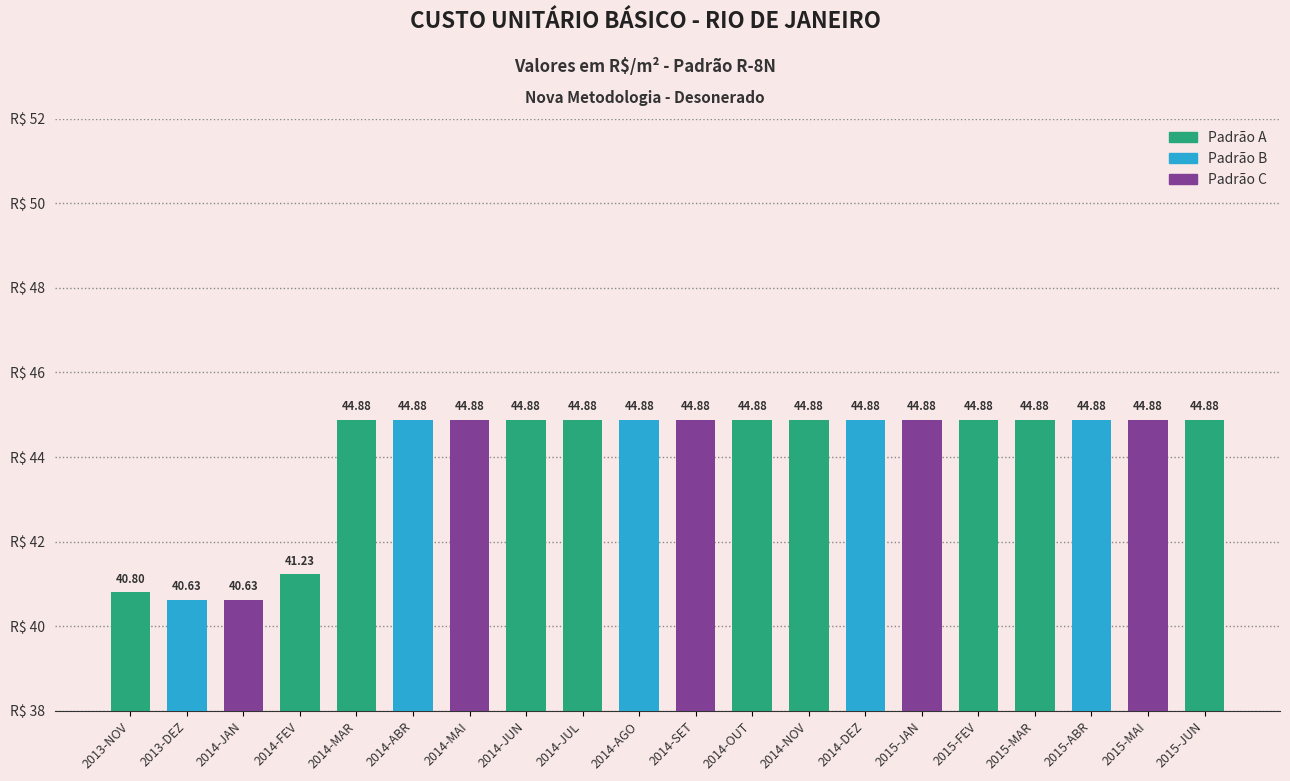

What is the label of the 3rd bar from the right?

2015-ABR